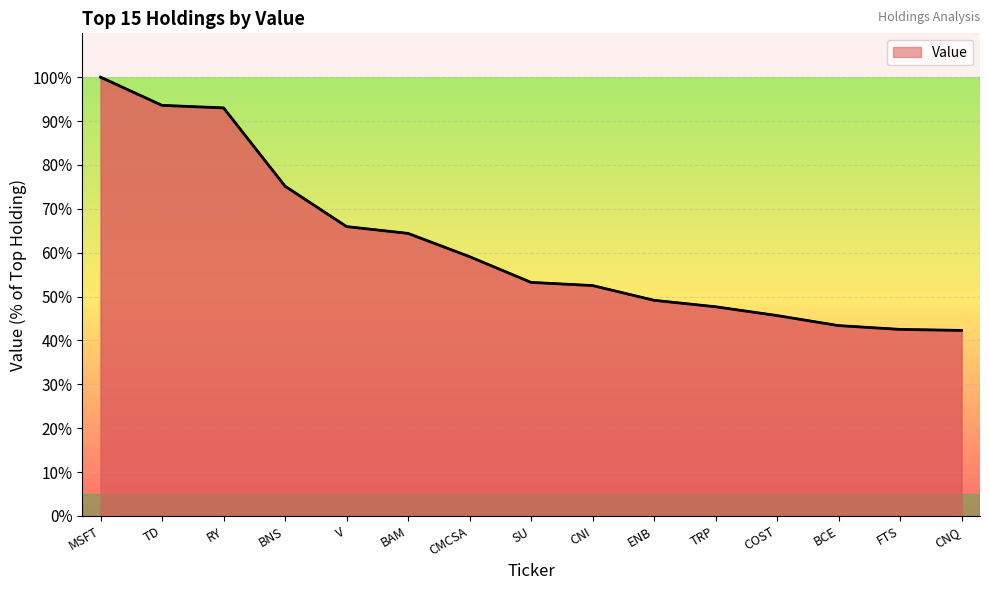

What is the change in value from BNS to CMCSA?

-16.1